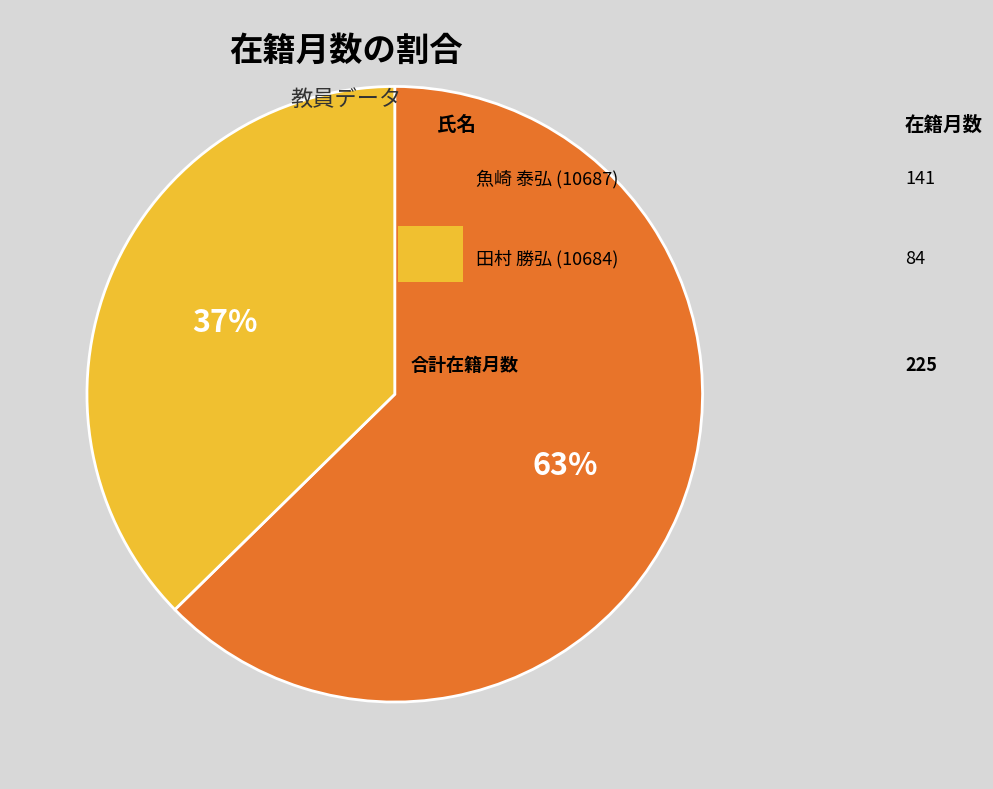

Does any single category account for the majority?

Yes